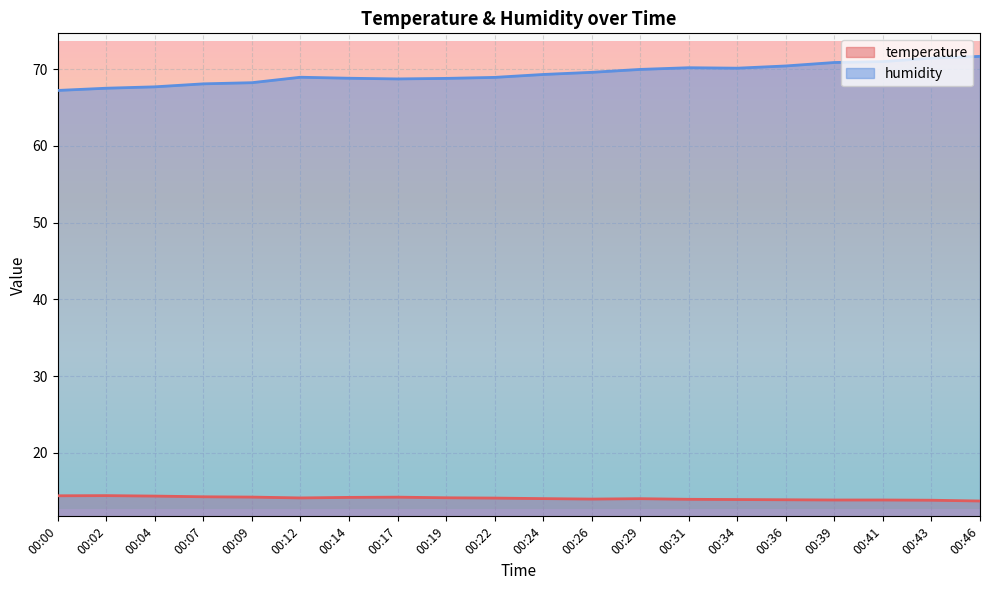

Reading left to right, extract all data points from this chart.

temperature: 14.4	14.4	14.4	14.3	14.2	14.1	14.2	14.2	14.2	14.1	14.0	14.0	14.0	13.9	13.9	13.9	13.9	13.9	13.8	13.7
humidity: 67.2	67.5	67.7	68.1	68.2	68.9	68.8	68.7	68.8	68.9	69.3	69.6	70.0	70.2	70.1	70.4	70.9	71.0	71.4	71.7